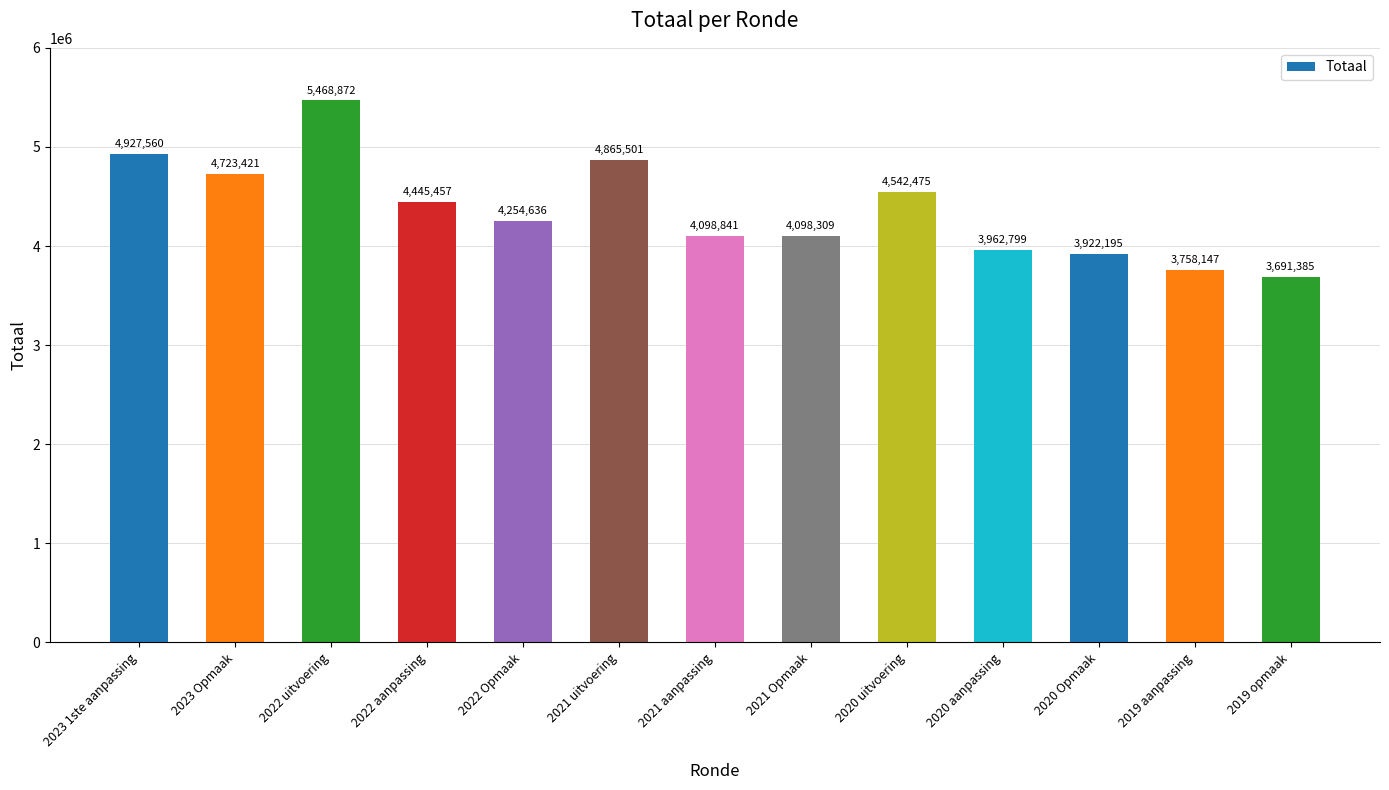

What is the label of the 2nd bar from the right?

2019 aanpassing